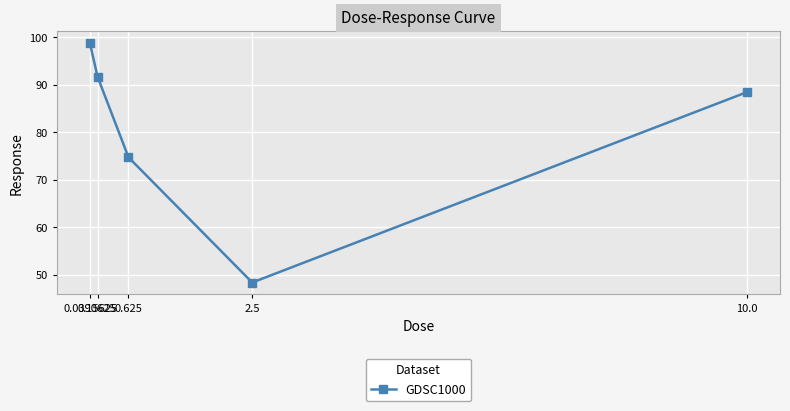

How many lines are shown in the chart?

1